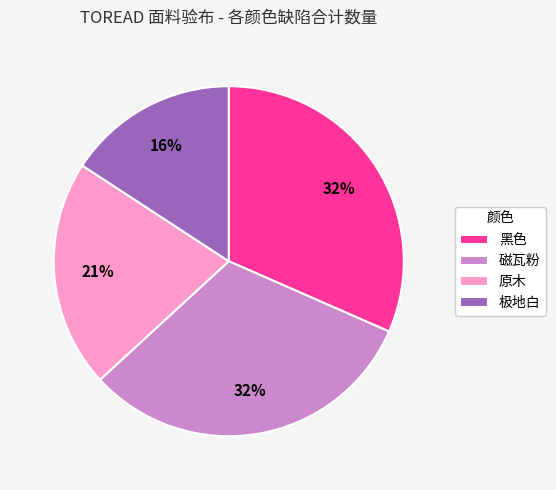

How many slices are in this pie chart?

4